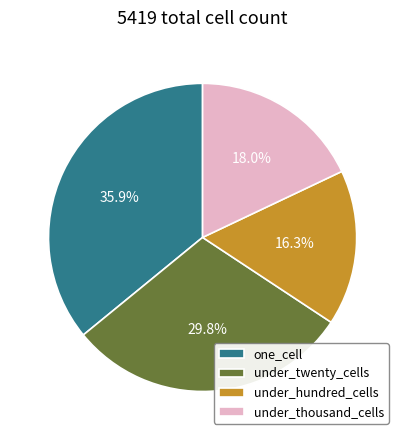

Combined, what portion of the pie is one_cell and under_hundred_cells?

52.2%